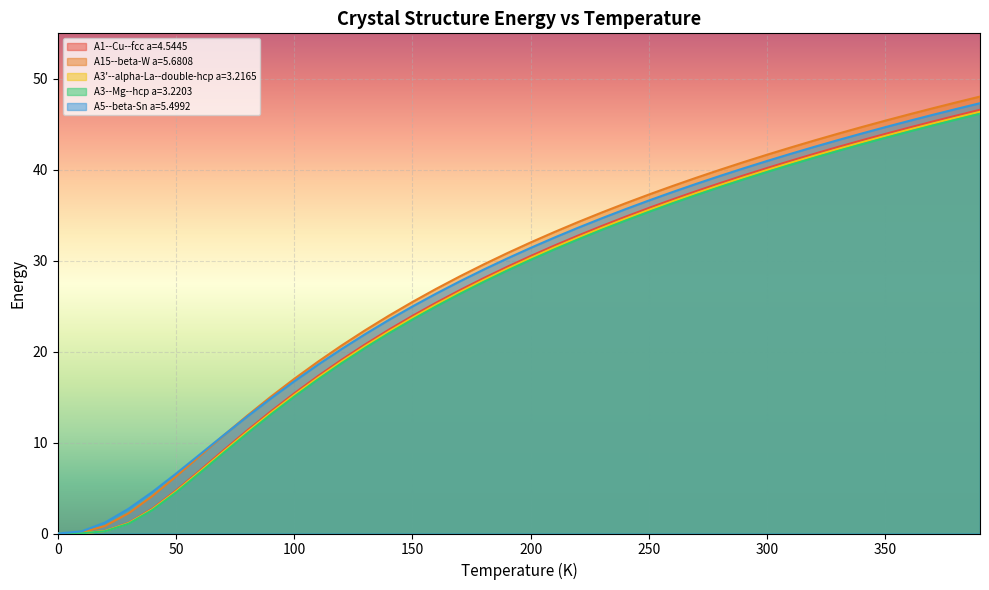

Which series has the largest total across all categories?

A15--beta-W a=5.6808